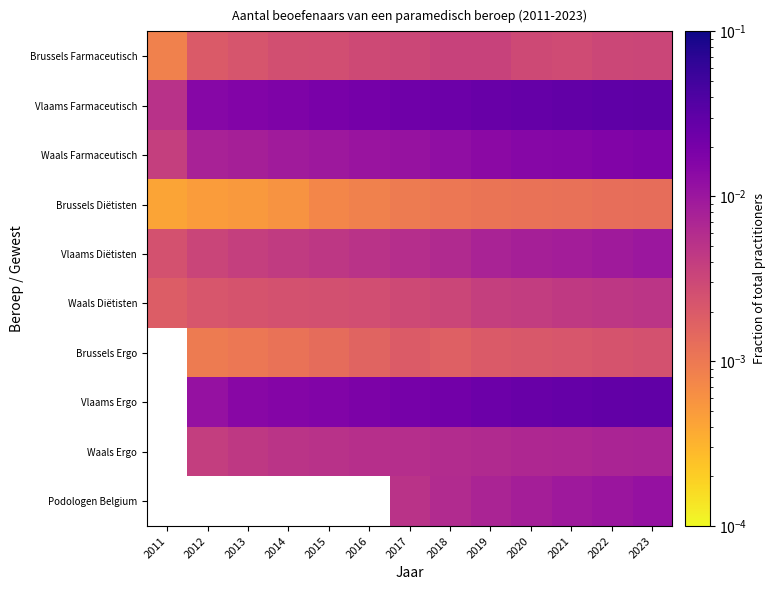

Is it true that Vlaams Diëtisten equals 0.0 at 2017?

True